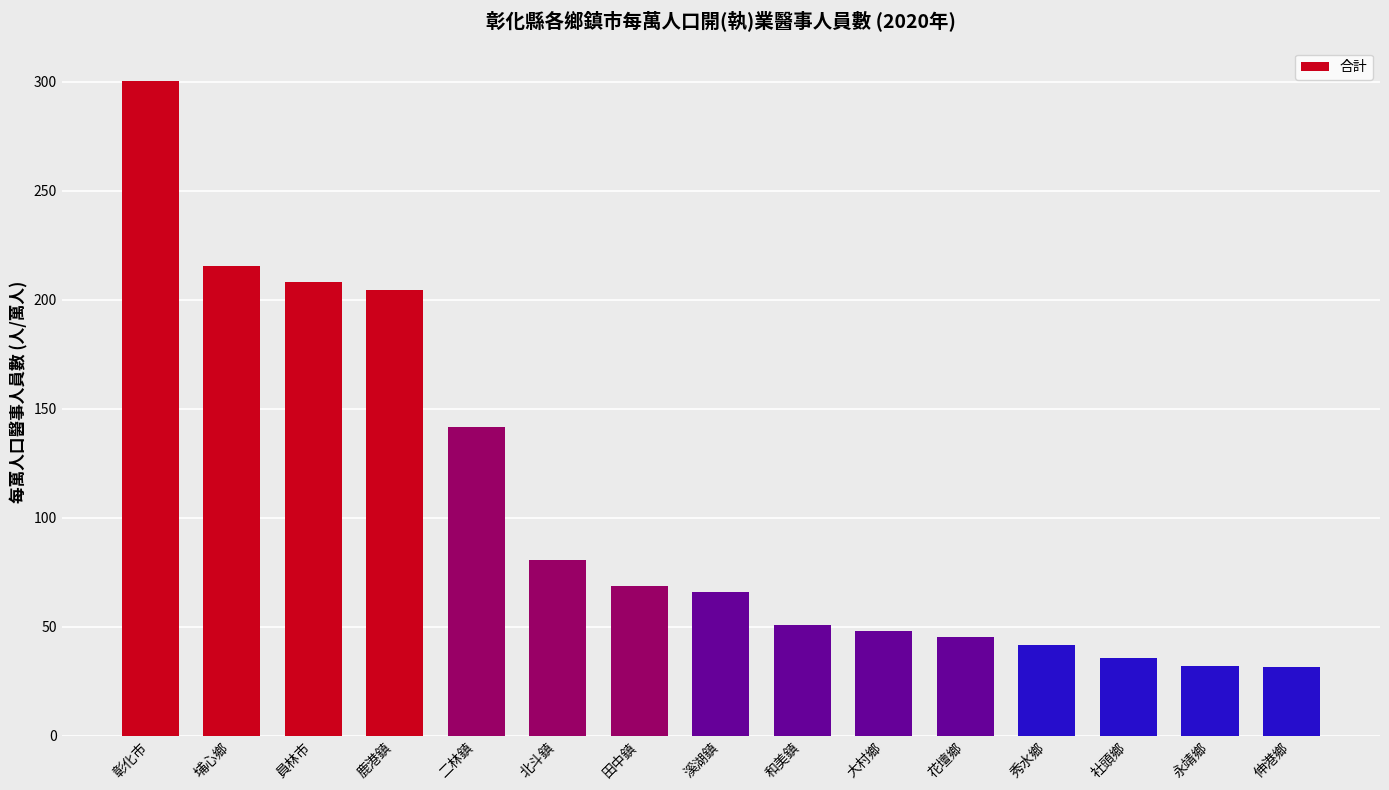

Are the bars grouped side by side (vs. stacked)?

No